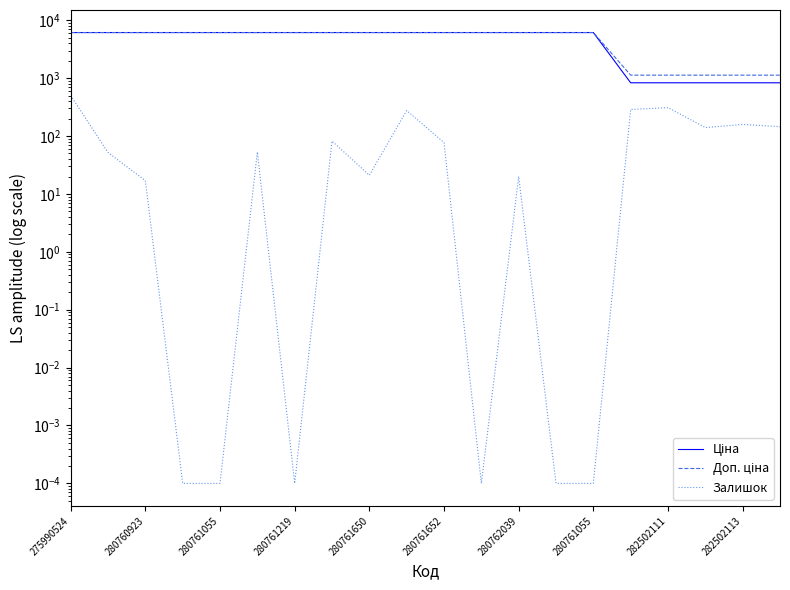

Which category has the highest value in the Ціна series?

275990524